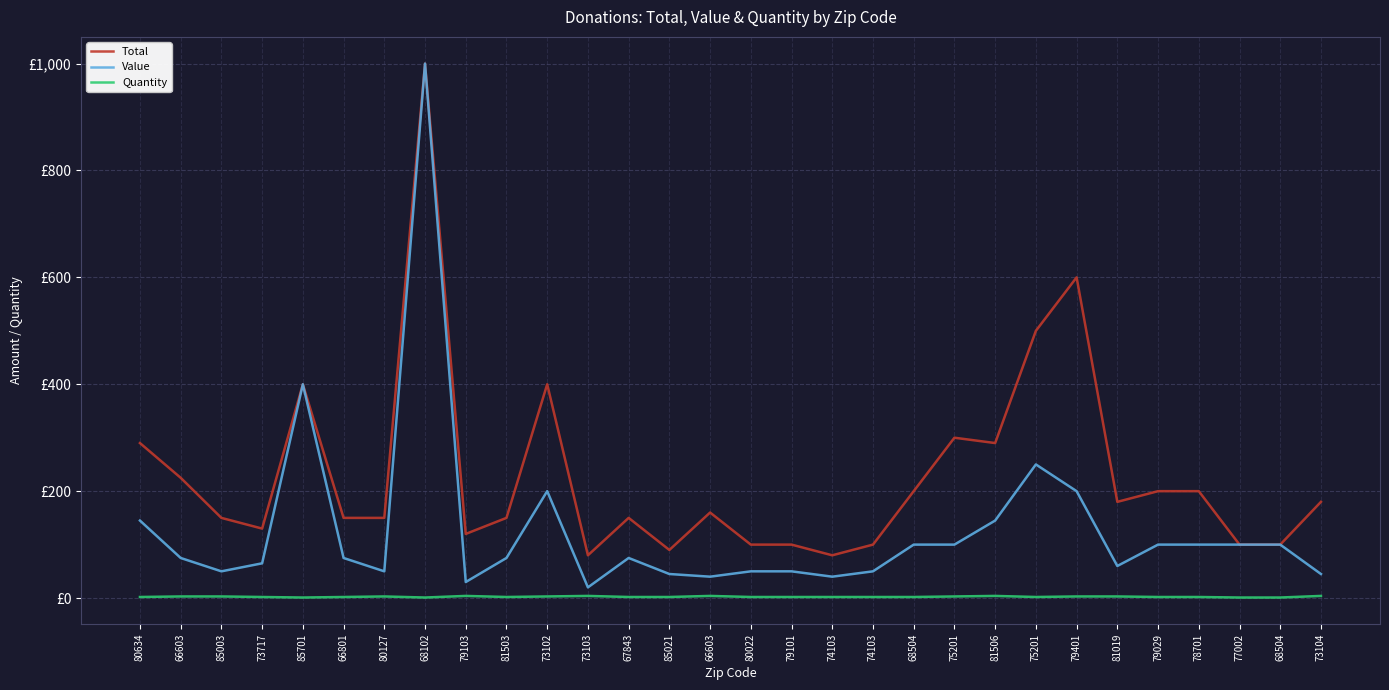

Does the chart have visible grid lines?

Yes